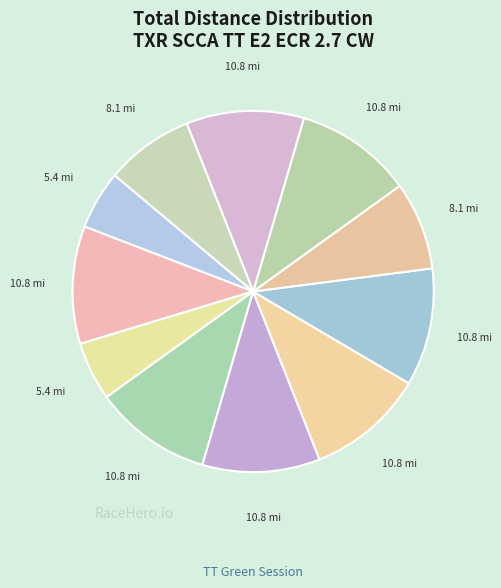

To the nearest percent, what is the difference between the largest and smallest slice percentages?

5%